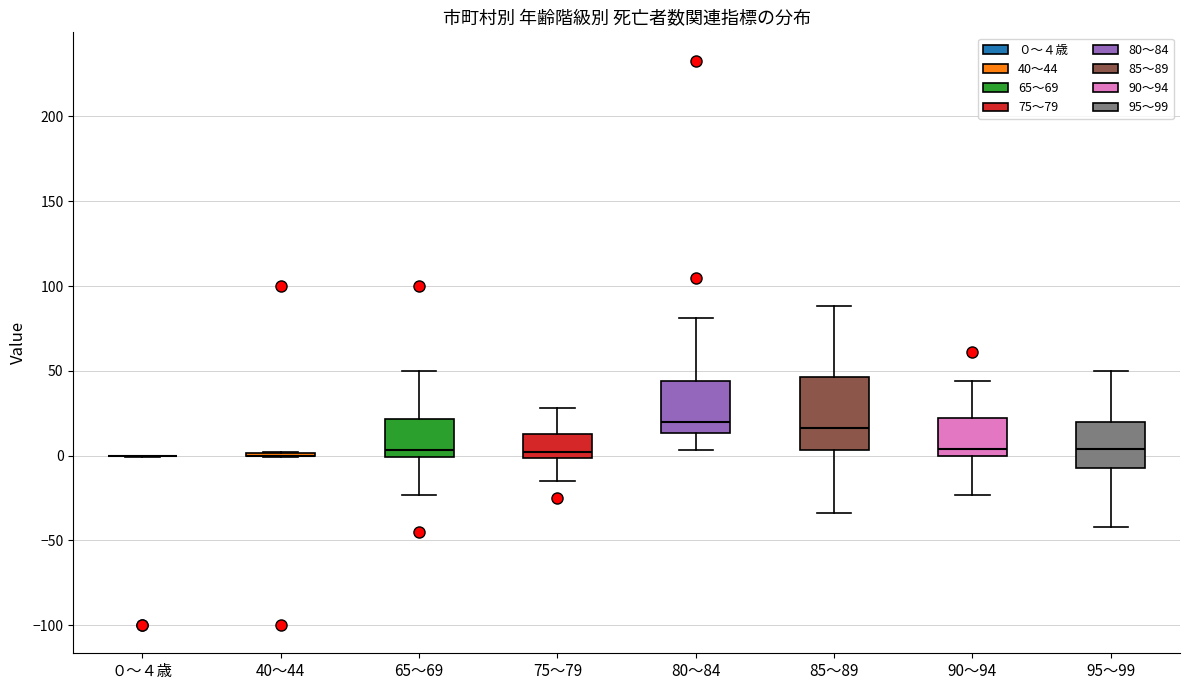

Reading left to right, read every box against the y-axis: the position of its median line, the range the box covers, and the ends of its whiskers. The values are not printed on the chart, so give them approximately, as read against the axis.

０～４歳: box collapsed to a line at 0, whiskers 0 to 0
40～44: box collapsed to a line at 0, whiskers 0 to 0
65～69: median 5, box 0 to 20, whiskers -25 to 50
75～79: median 0 (just above the box's lower edge), box 0 to 15, whiskers -15 to 30
80～84: median 20, box 15 to 45, whiskers 5 to 80
85～89: median 15, box 5 to 45, whiskers -35 to 90
90～94: median 5, box 0 to 20, whiskers -25 to 45
95～99: median 5, box -5 to 20, whiskers -40 to 50